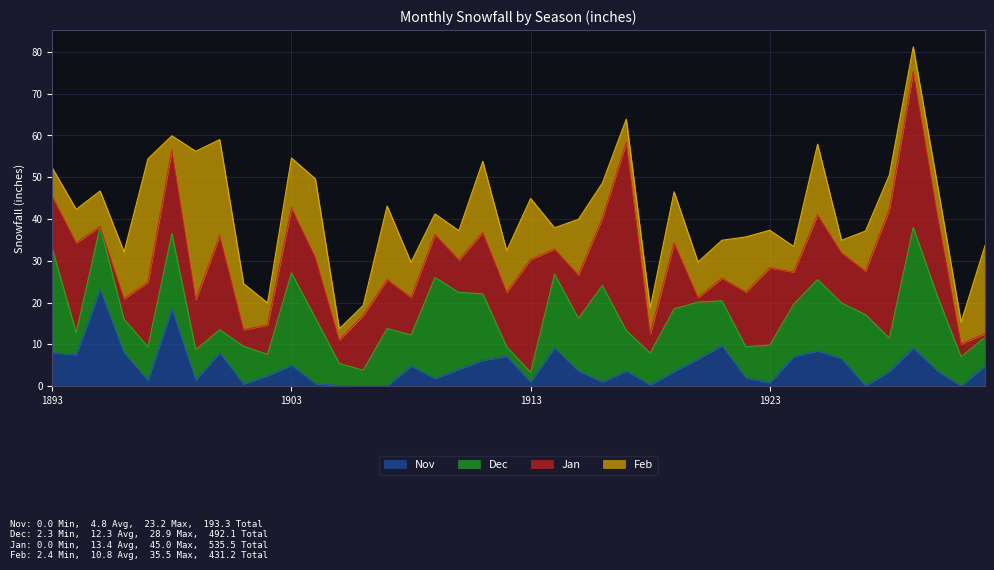

Reading left to right, transcribe all the data shown in this chart.

Nov: 1893=8.0	1894=7.5	1895=23.2	1896=8.0	1897=1.4	1898=18.5	1899=1.5	1900=8.0	1901=0.5	1902=2.5	1903=5.0	1904=0.6	1905=0.1	1906=0.0	1907=0.0	1908=4.8	1909=1.8	1910=4.0	1911=6.2	1912=7.1	1913=1.0	1914=9.2	1915=3.6	1916=1.0	1917=3.6	1918=0.3	1919=3.5	1920=6.5	1921=9.7	1922=2.0	1923=0.8	1924=7.1	1925=8.4	1926=6.6	1927=0.1	1928=3.5	1929=9.1	1930=3.7	1931=0.0	1932=4.9
Dec: 1893=24.9	1894=5.3	1895=15.0	1896=8.0	1897=8.0	1898=18.0	1899=7.2	1900=5.5	1901=9.0	1902=5.1	1903=22.1	1904=15.7	1905=5.3	1906=3.8	1907=13.8	1908=7.4	1909=24.2	1910=18.4	1911=15.9	1912=2.3	1913=2.3	1914=17.6	1915=12.6	1916=23.1	1917=9.7	1918=7.6	1919=15.0	1920=13.6	1921=10.7	1922=7.4	1923=9.0	1924=12.5	1925=17.1	1926=13.3	1927=17.0	1928=8.0	1929=28.9	1930=18.0	1931=7.0	1932=6.8
Jan: 1893=12.5	1894=21.5	1895=0.0	1896=4.9	1897=15.5	1898=20.0	1899=12.0	1900=22.5	1901=4.0	1902=7.0	1903=15.6	1904=14.5	1905=5.6	1906=13.1	1907=11.7	1908=9.0	1909=10.3	1910=7.8	1911=14.7	1912=13.1	1913=27.0	1914=6.0	1915=10.4	1916=16.1	1917=45.0	1918=4.6	1919=15.8	1920=1.1	1921=5.4	1922=13.1	1923=18.5	1924=7.7	1925=15.5	1926=12.0	1927=10.4	1928=30.8	1929=37.3	1930=19.6	1931=3.1	1932=0.8
Feb: 1893=6.8	1894=8.0	1895=8.5	1896=11.2	1897=29.5	1898=3.4	1899=35.5	1900=23.0	1901=11.0	1902=5.3	1903=11.9	1904=18.8	1905=2.7	1906=2.4	1907=17.6	1908=8.4	1909=4.9	1910=7.0	1911=17.0	1912=9.9	1913=14.6	1914=5.1	1915=13.3	1916=8.4	1917=5.6	1918=6.2	1919=12.2	1920=8.5	1921=9.1	1922=13.2	1923=9.0	1924=6.1	1925=16.9	1926=3.0	1927=9.6	1928=8.2	1929=5.9	1930=7.2	1931=5.2	1932=21.1